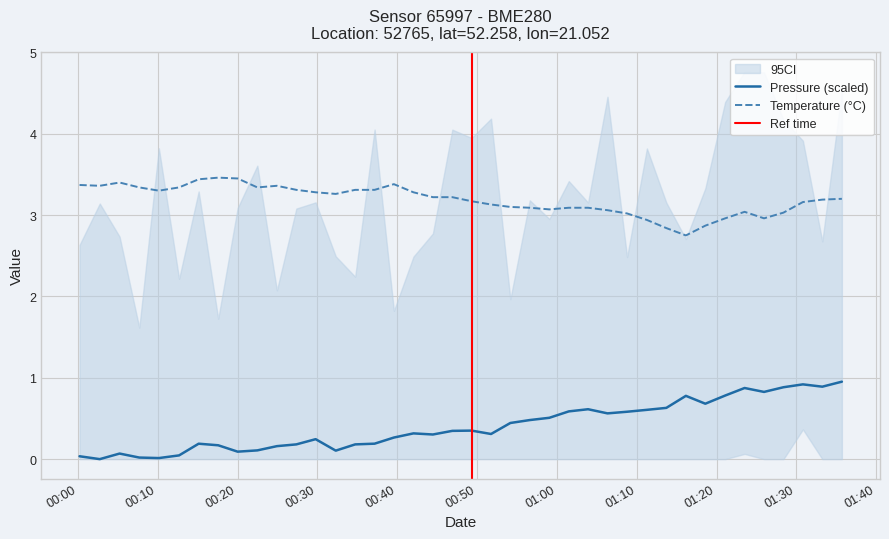

Between 6 and 36, which is larger?

36